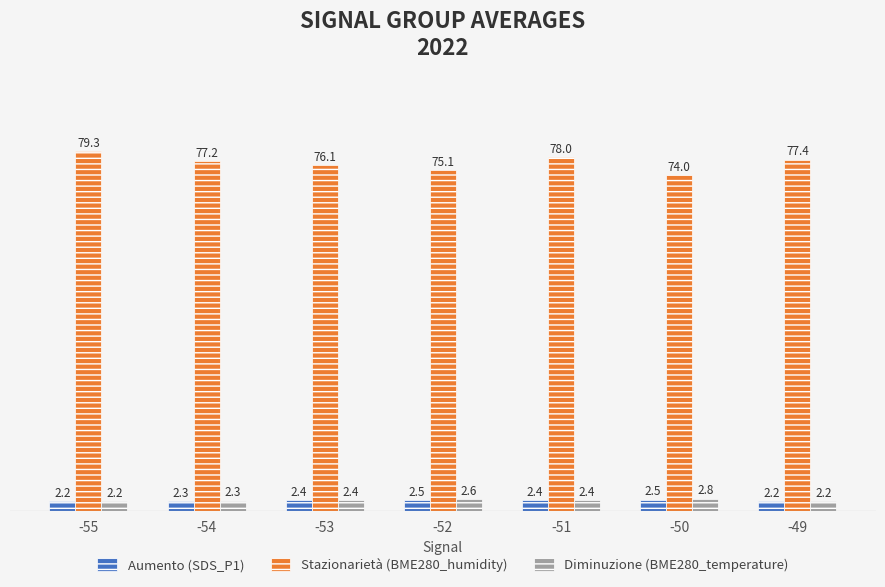

Which category has the highest value in the Stazionarietà (BME280_humidity) series?

-55